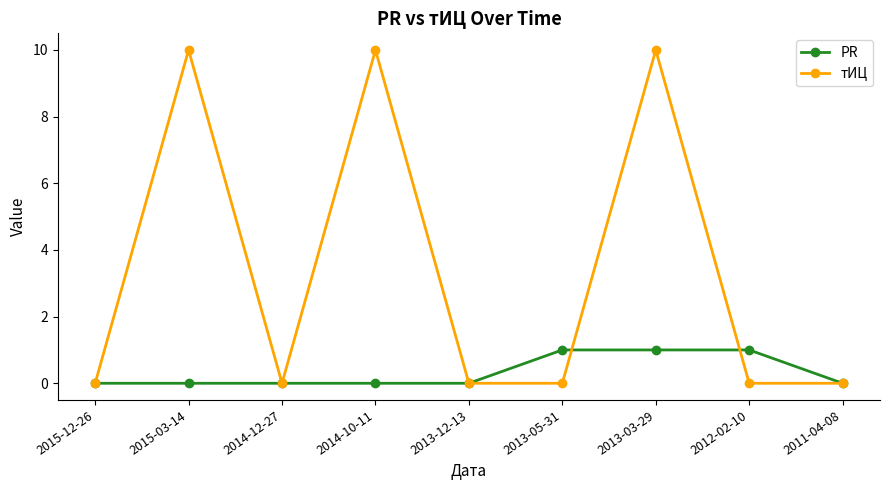

What are all the series names shown in the legend?

PR, тИЦ